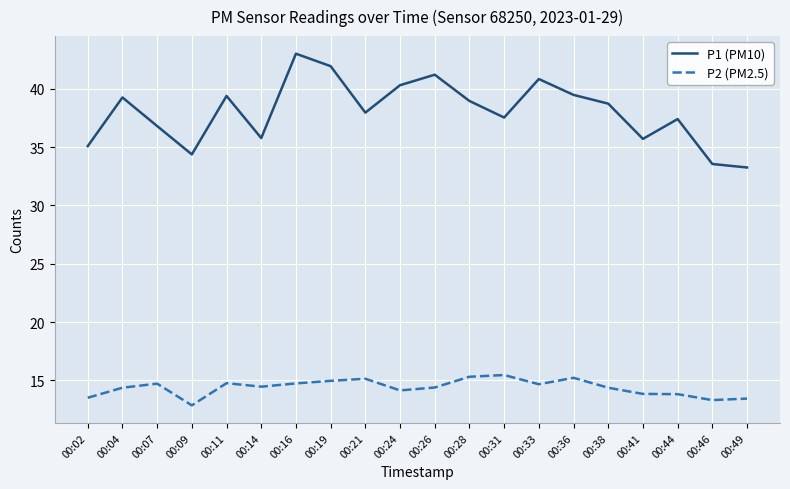

True or false: P1 (PM10) has a value of 60.0 at 00:02.

False